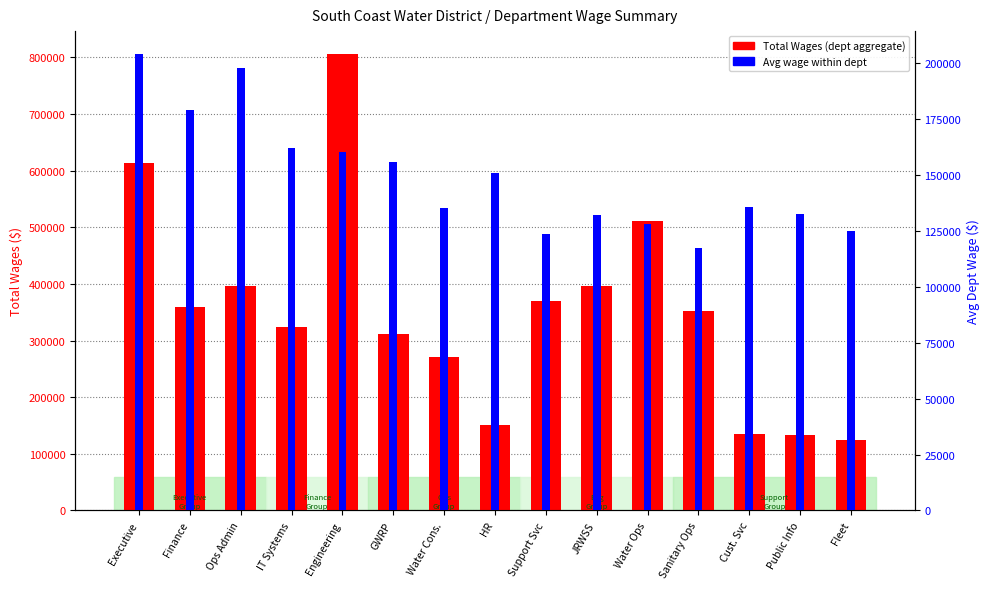

Reading left to right, list all the values displayed in this chart.

Total Wages (aggregate): 612601.0	358561.0	395559.0	323383.0	805910.0	311445.0	270687.0	150983.0	370395.0	395655.0	511362.0	351866.0	135552.0	132487.0	124961.0
Avg Wage in Dept: 204068.7	178974.5	197779.5	161861.5	160118.0	155722.5	135343.5	150983.0	123465.0	131885.0	128090.5	117288.7	135552.0	132487.0	124961.0